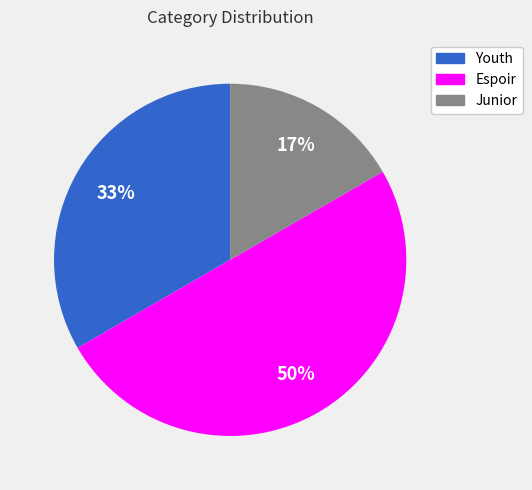

How many segments does this pie chart have?

3